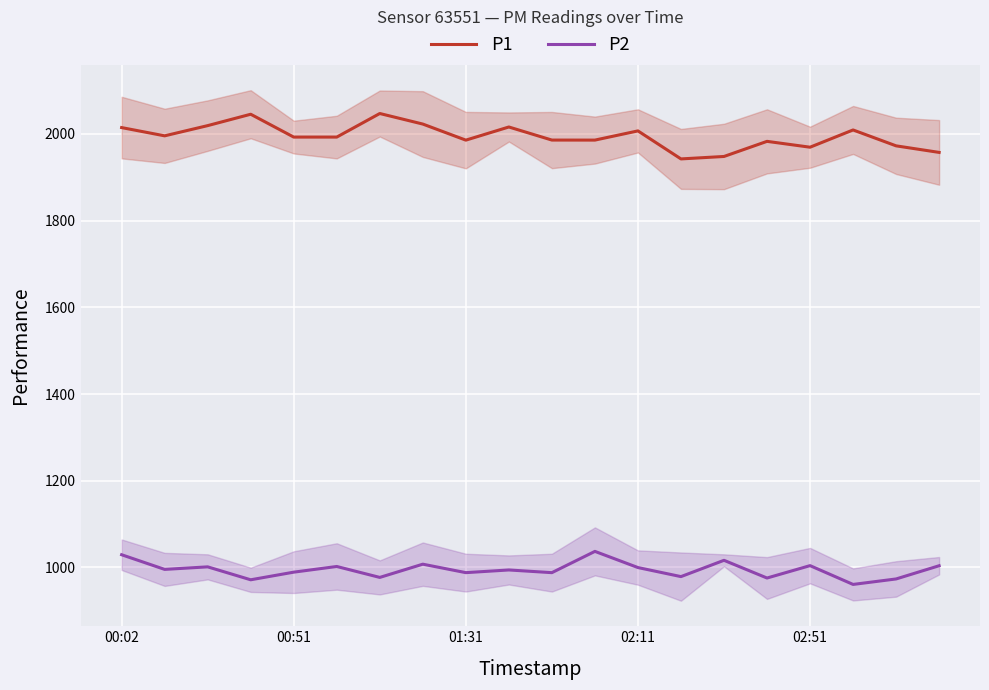

Where does the P2 series first go above 995?

00:02